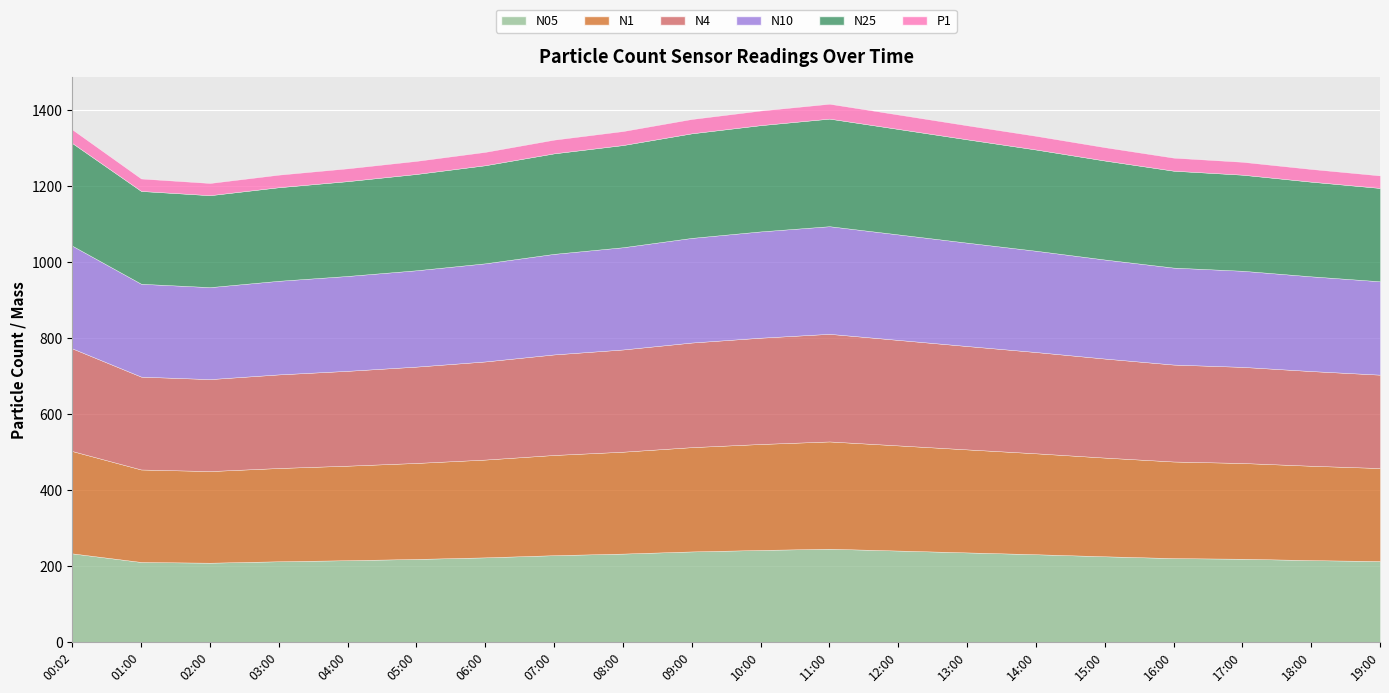

At which label does N25 reach its minimum?

02:00